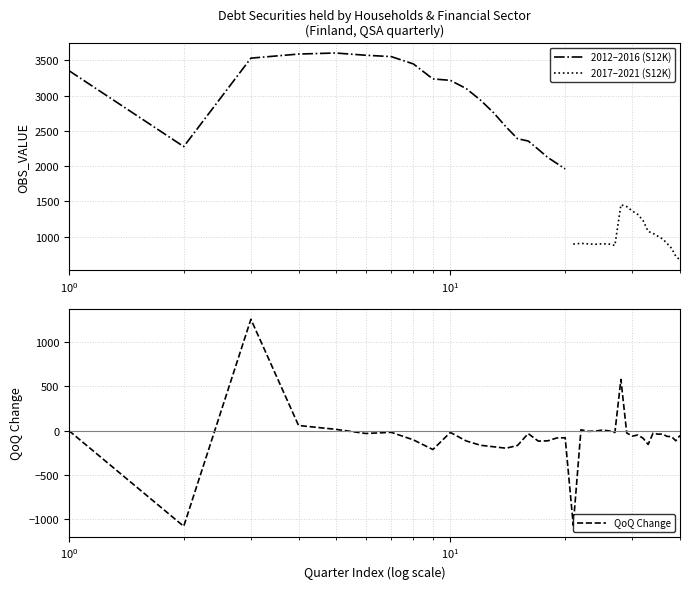

At which category does the data reach its first local peak?

2013-Q1